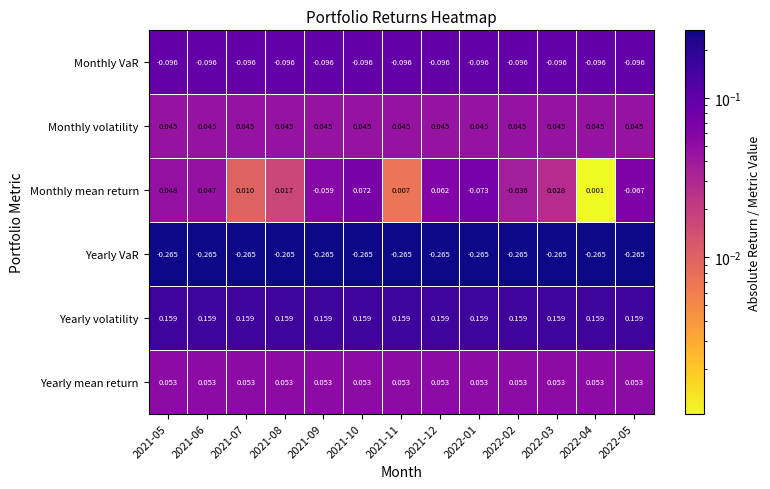

Between 2021-10 and 2022-04, which series saw the biggest shift?

Monthly mean return